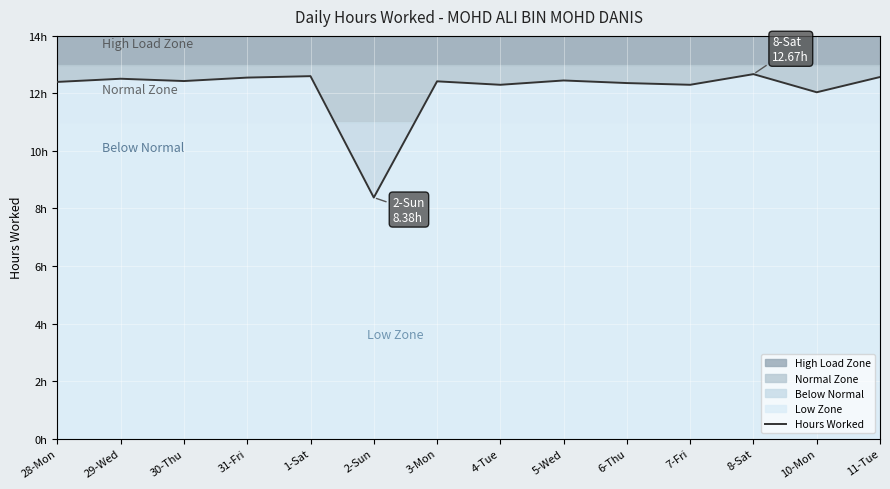

Where is the data nearest to the value 10?

2-Sun